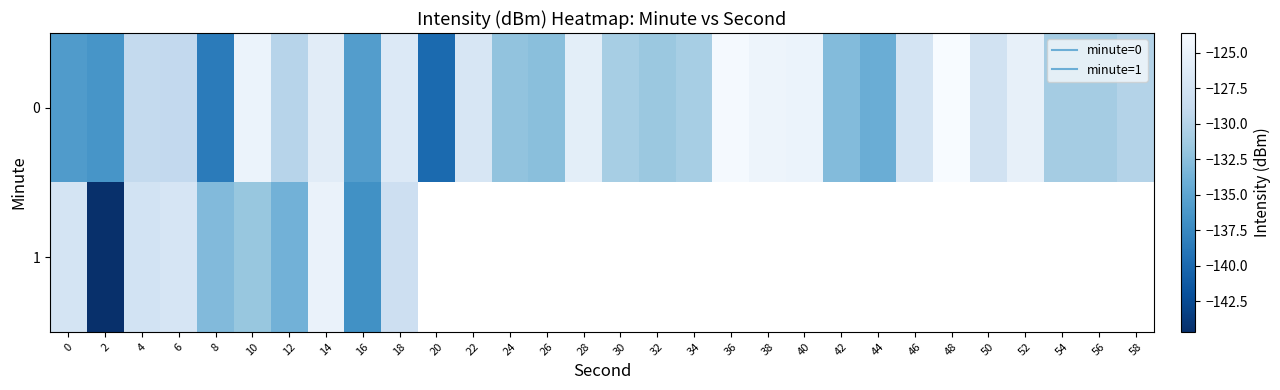

Which series has the widest spread of values?

1